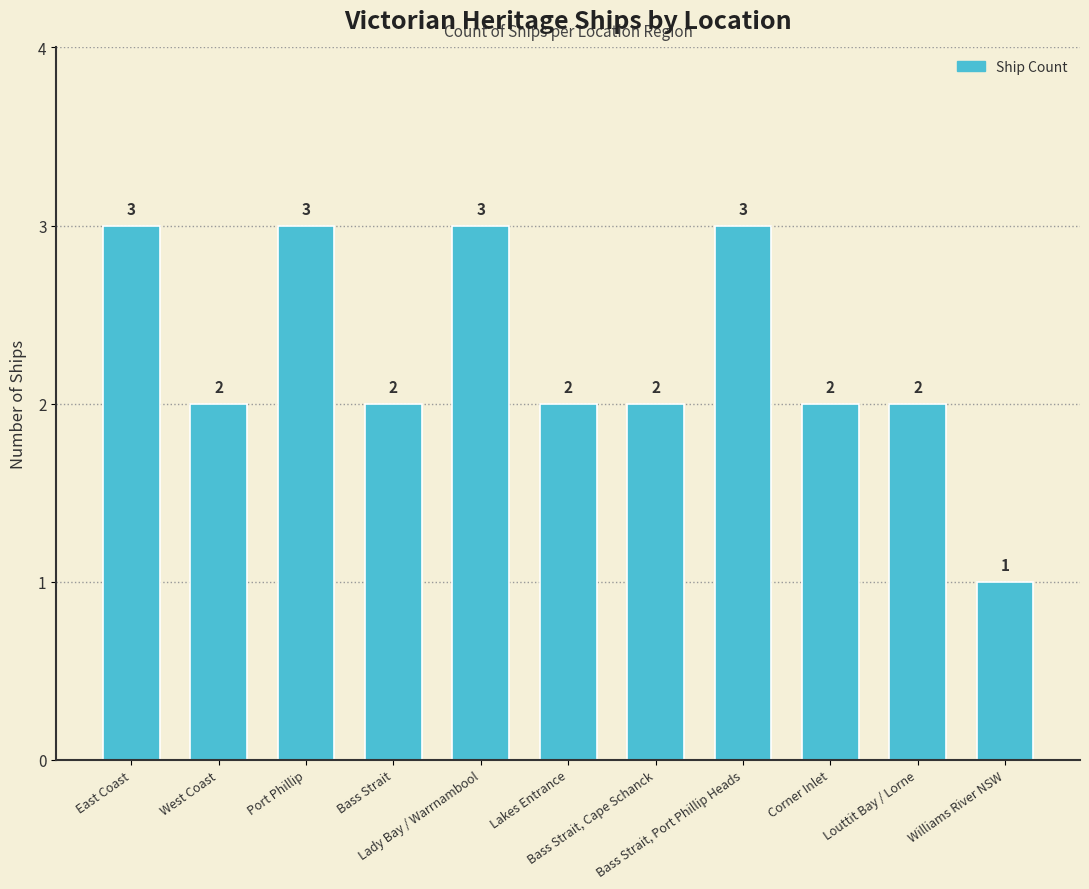

What is the difference between the second highest and minimum values?

2